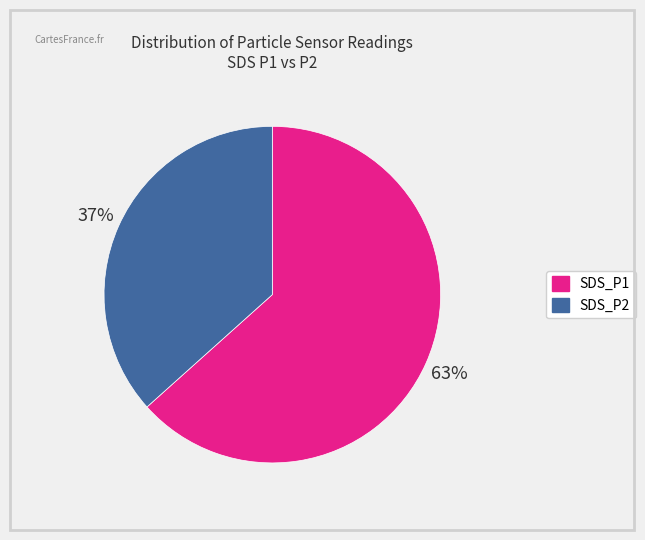

Is the sum of SDS_P1 and SDS_P2 greater than half?

Yes